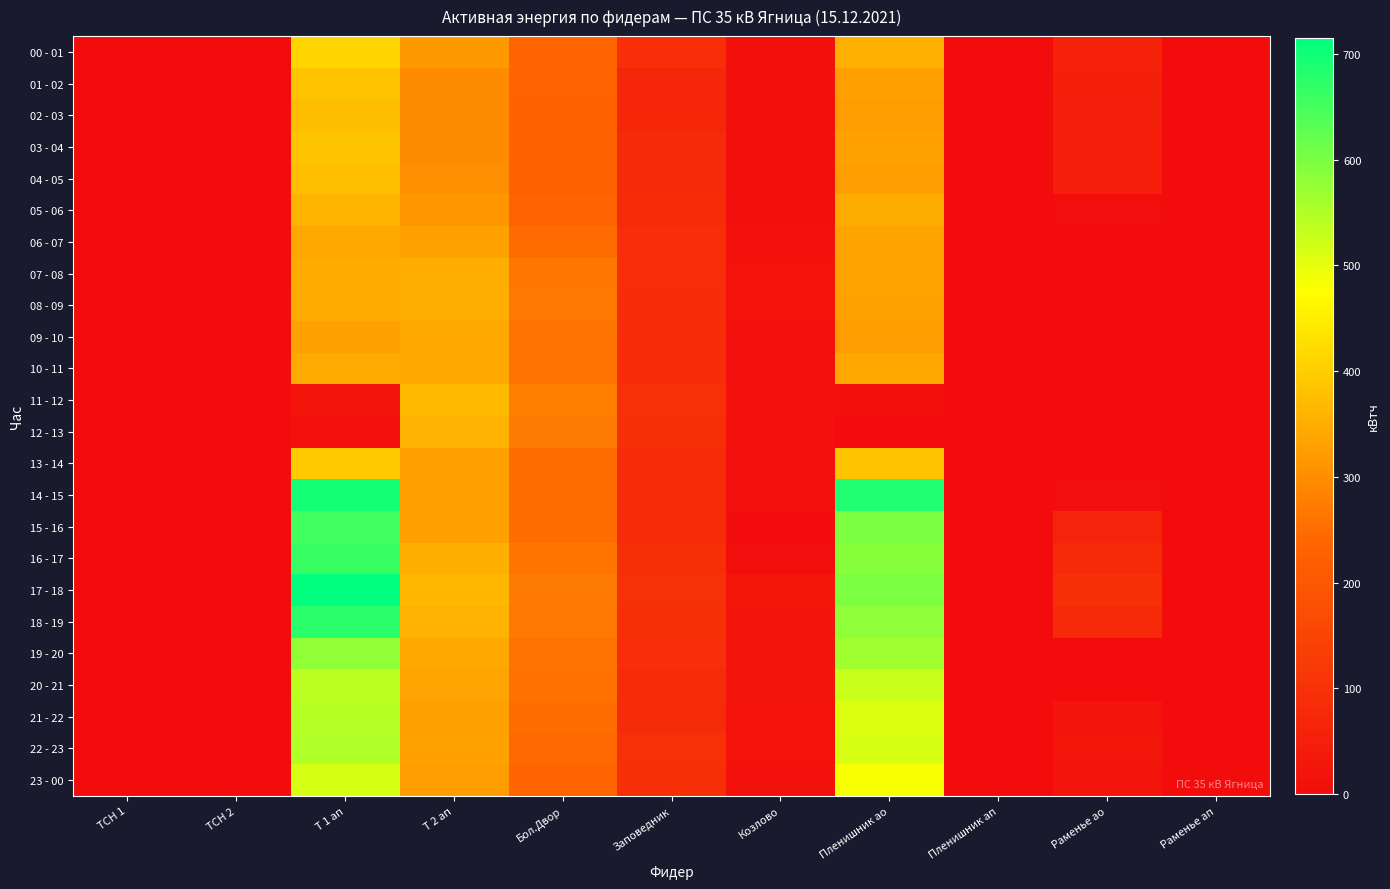

At which category does the chart reach its minimum across all series?

ТСН 1